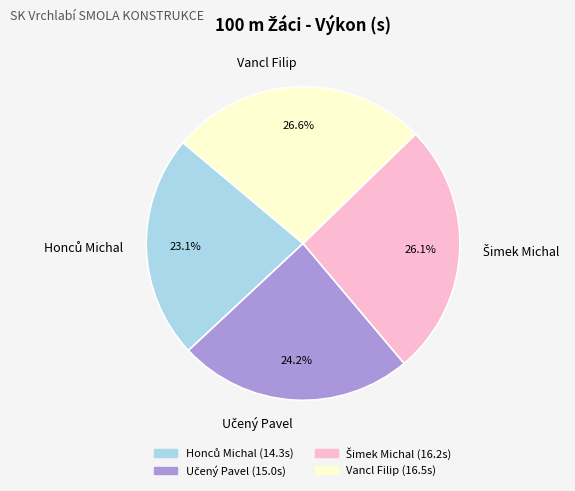

Is there a majority slice in this chart?

No